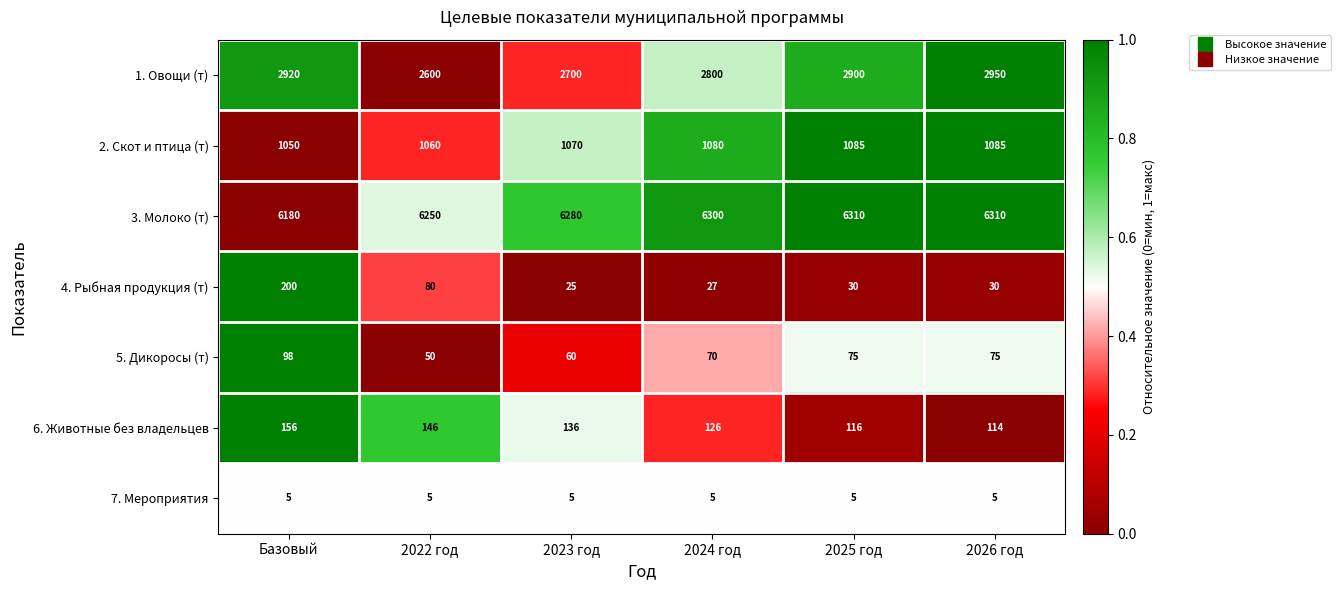

Which series has the largest range (max minus min)?

1. Овощи (т)